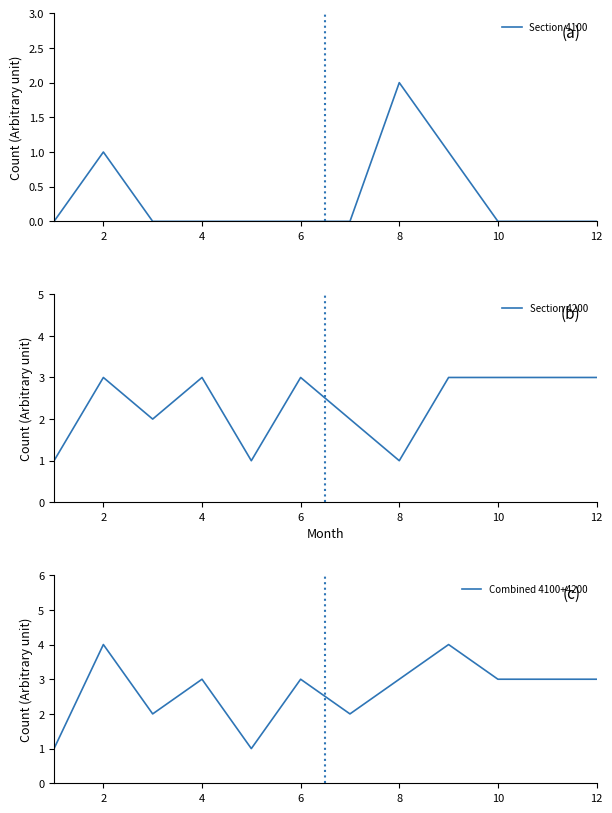

Which series ends up on top after the final intersection of Section 4100 and Section 4200?

Section 4200